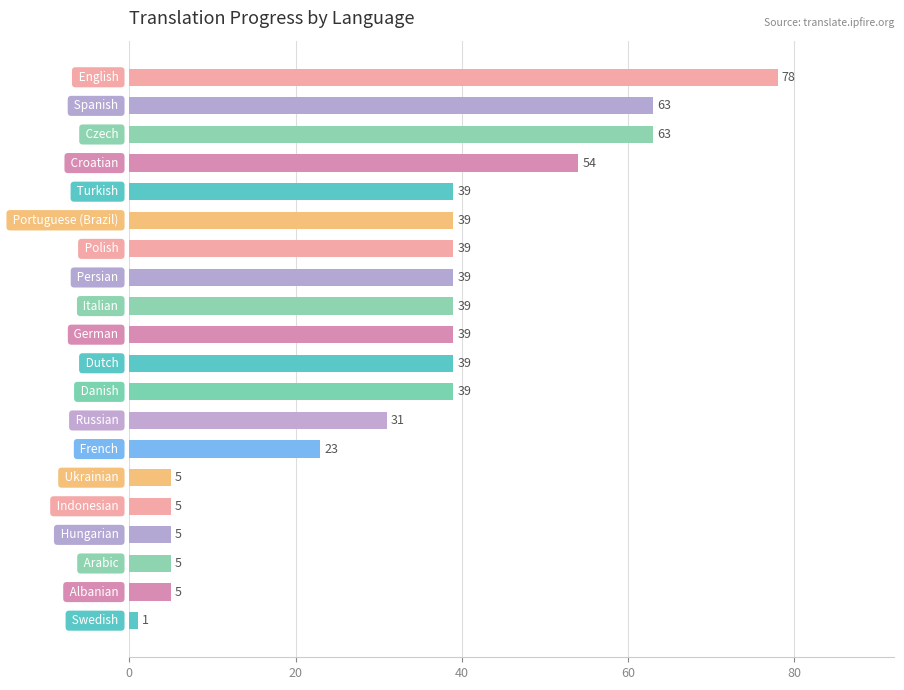

What is the sum of all values?

650